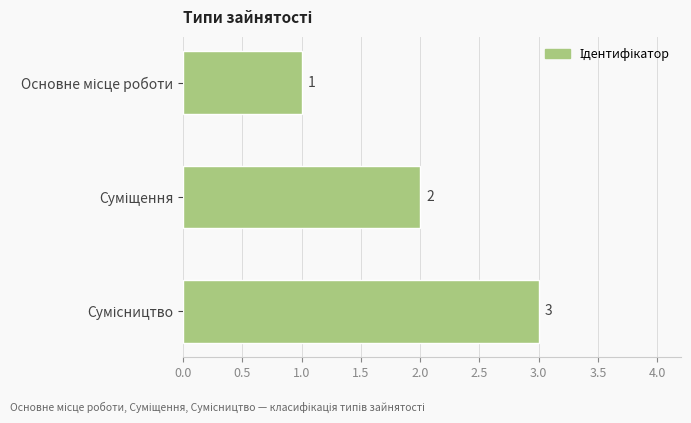

What is the greatest value displayed?

3